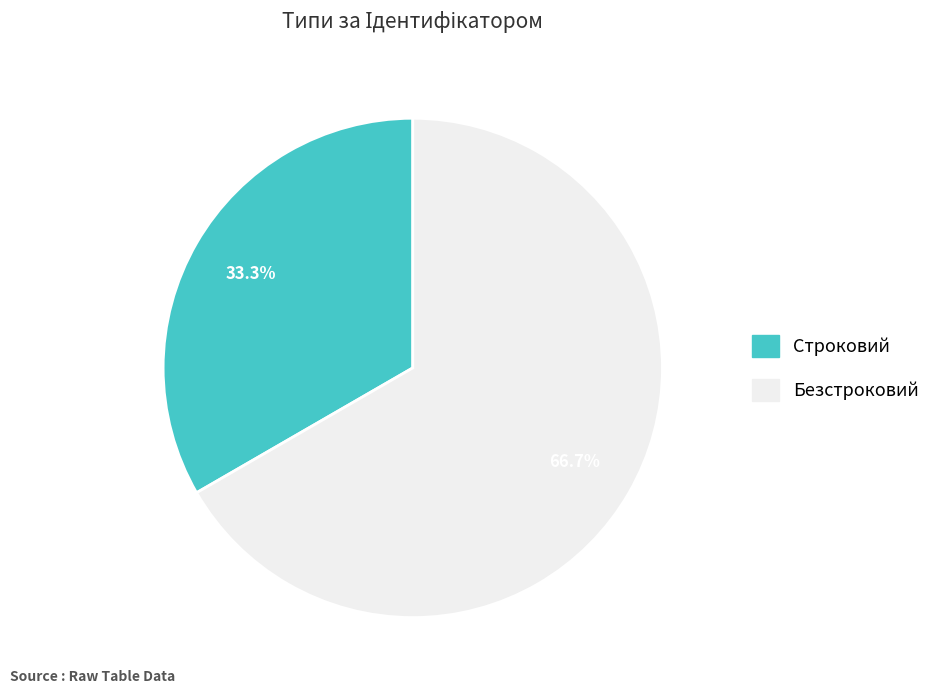

The Строковий slice represents 33% of the pie. True or false?

True